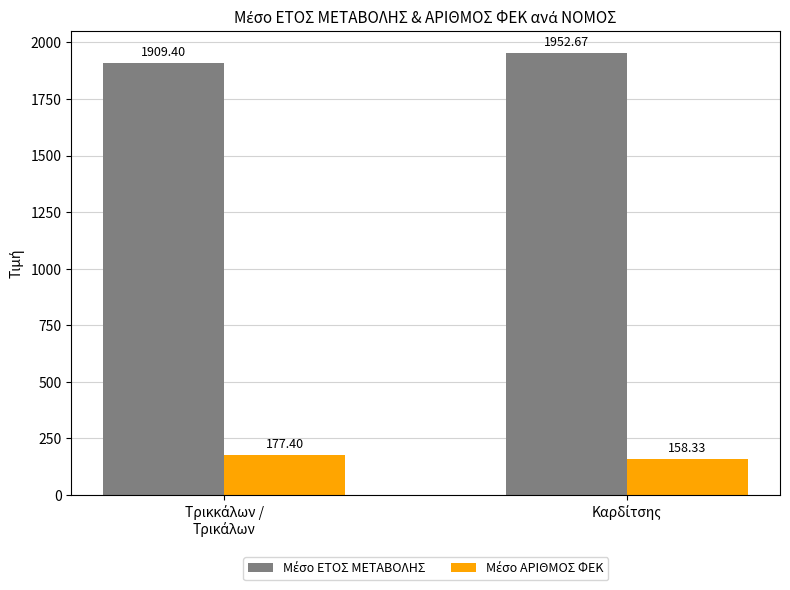

List the series in order of their peak value, highest first.

Μέσο ΕΤΟΣ ΜΕΤΑΒΟΛΗΣ, Μέσο ΑΡΙΘΜΟΣ ΦΕΚ